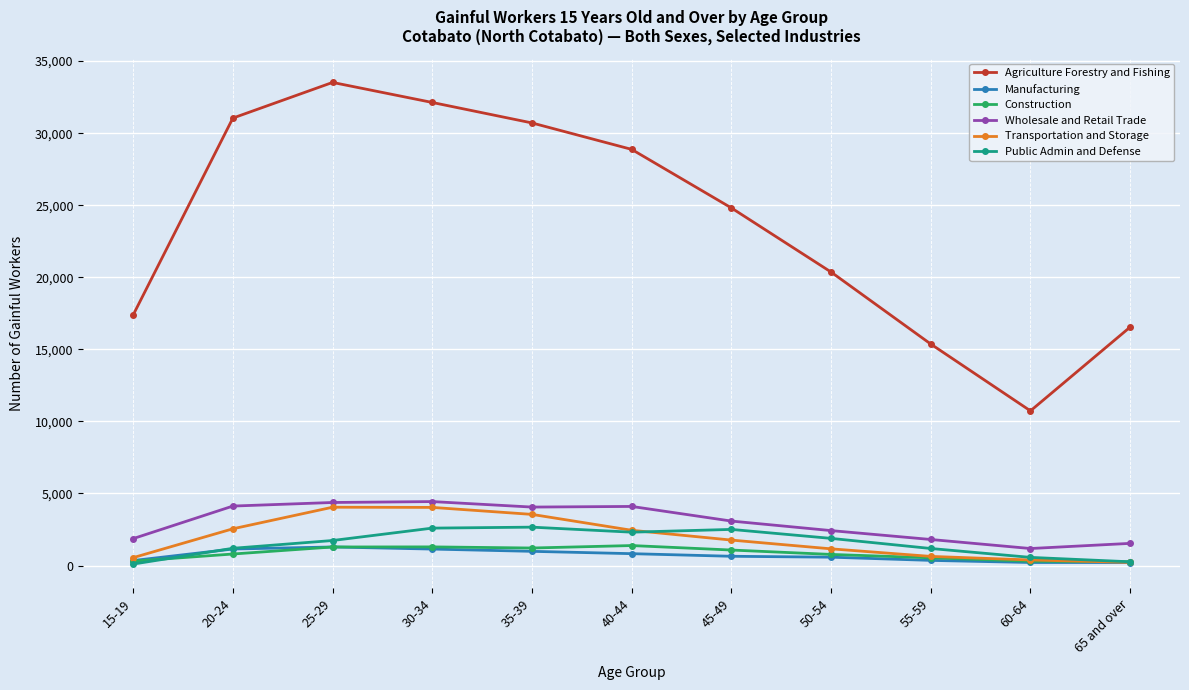

At how many categories does at least one series exceed 30083?

4